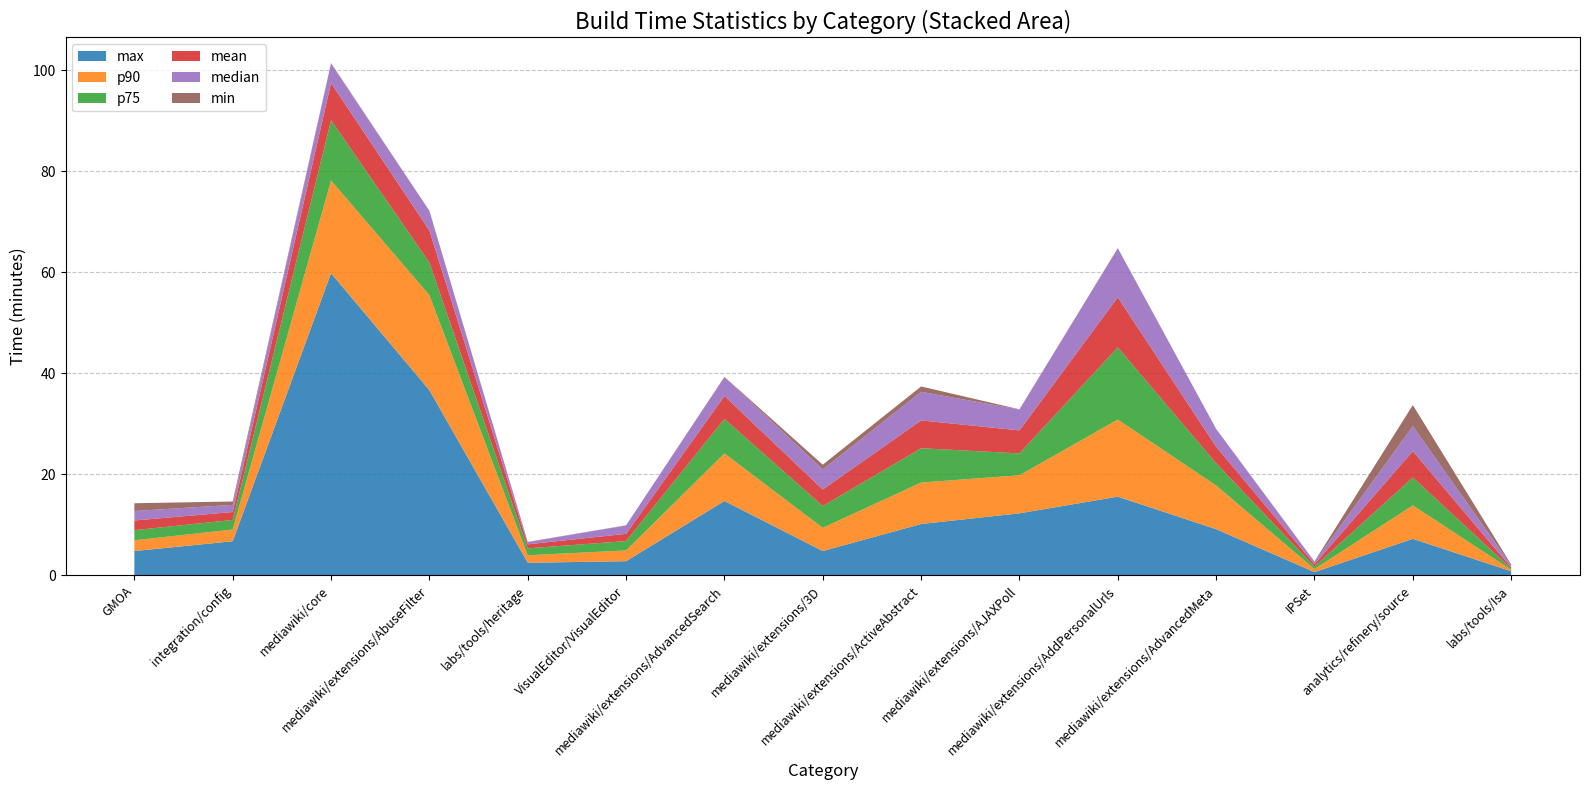

Reading right to left, list all the values displayed in this chart.

max: 0.8	7.2	0.7	9.2	15.6	12.3	10.2	4.8	14.7	2.8	2.5	36.7	59.8	6.8	4.8
p90: 0.3	6.6	0.6	8.6	15.3	7.5	8.2	4.6	9.4	2.1	1.5	18.8	18.3	2.3	2.1
p75: 0.2	5.5	0.5	4.4	14.3	4.3	6.8	4.3	6.8	1.9	1.4	6.5	11.9	1.9	2.0
mean: 0.2	5.2	0.5	3.3	9.9	4.5	5.5	3.3	4.6	1.4	0.8	6.4	7.4	1.6	1.9
median: 0.4	4.9	0.5	3.5	9.7	4.1	5.6	4.0	3.8	1.6	0.4	3.9	3.8	1.4	1.9
min: 0.2	4.2	0.1	0.0	0.0	0.0	1.1	1.0	0.0	0.0	0.0	0.0	0.1	0.7	1.5